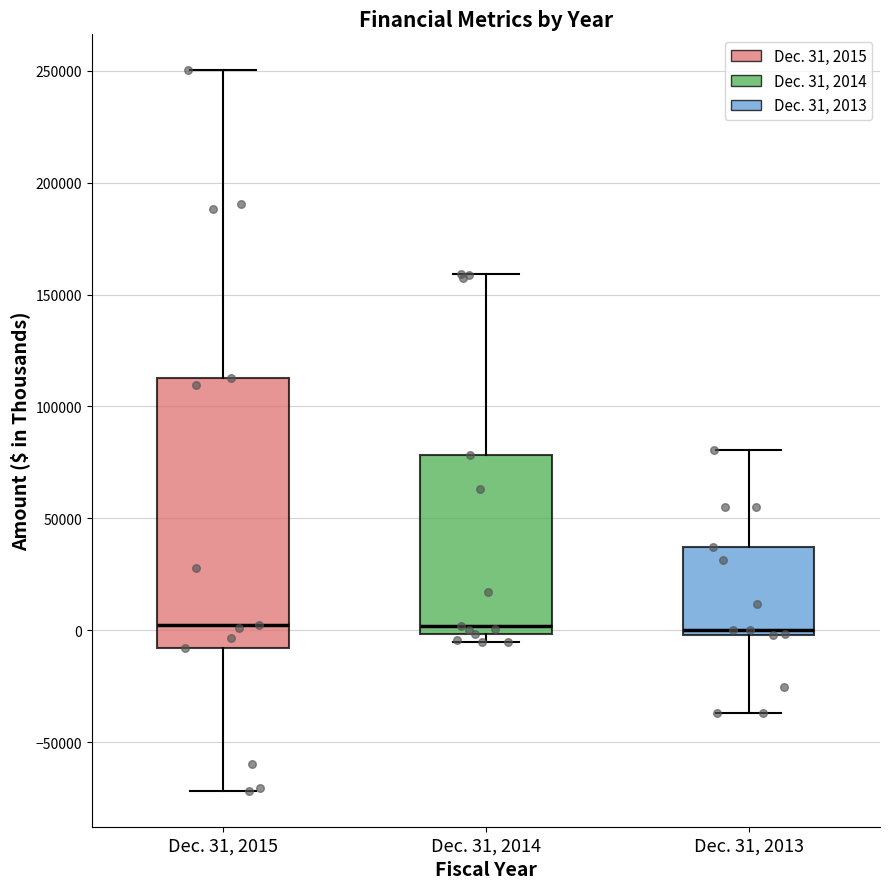

Comparing the boxes themselves (not the whiskers), which one is the tallest?

Dec. 31, 2015